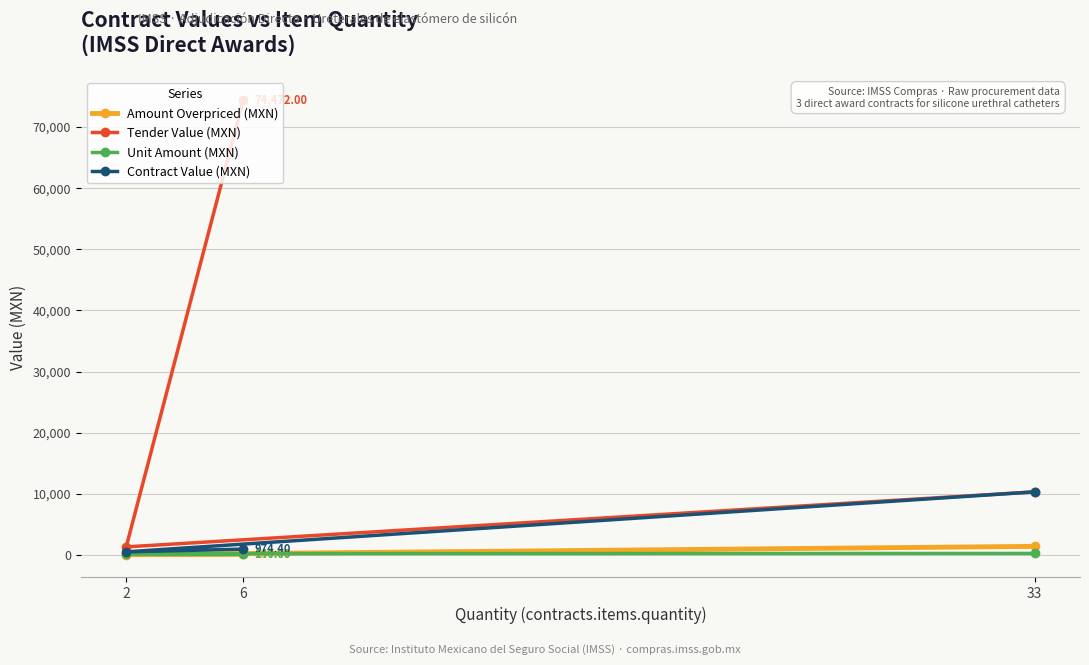

At how many categories does at least one series exceed 15508?

1